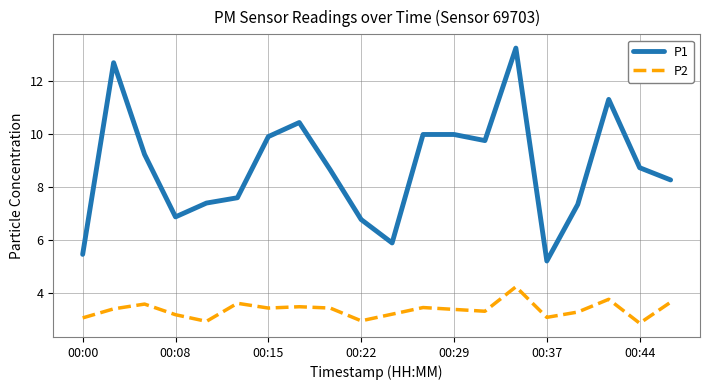

What is the maximum value shown in the chart?

13.2